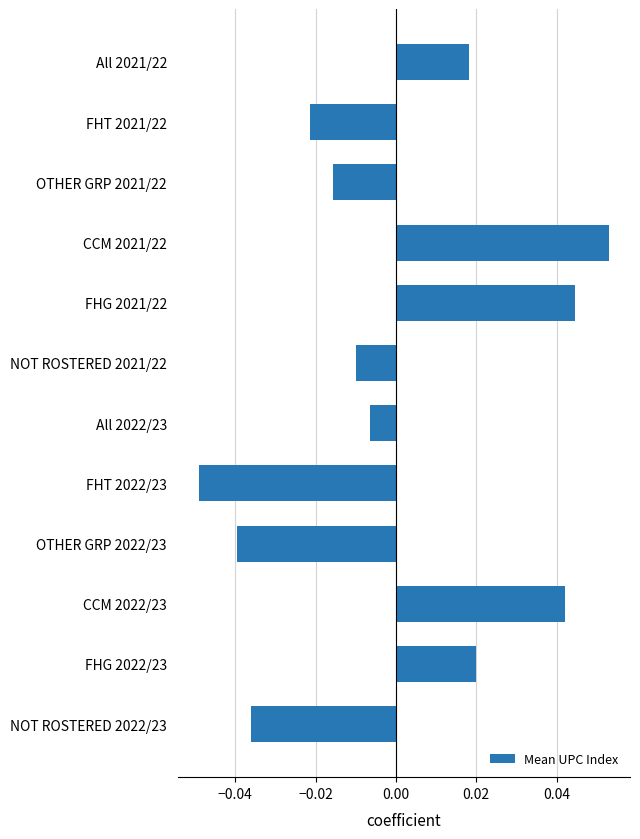

What is the label of the 3rd bar from the top?

OTHER GRP 2021/22